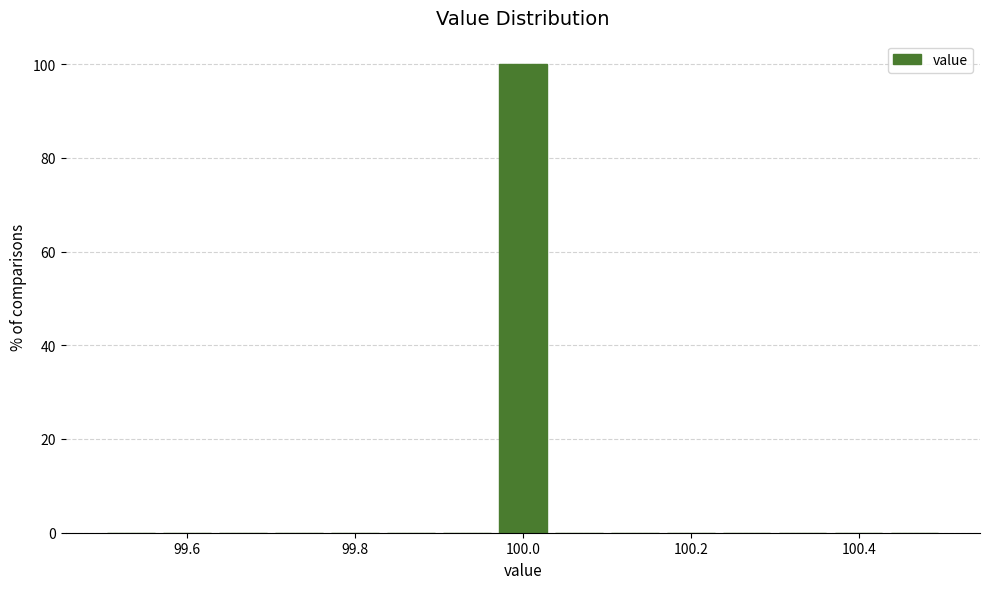

Read against the x-axis, roughly where is the centre of the tallest bar?

100.00